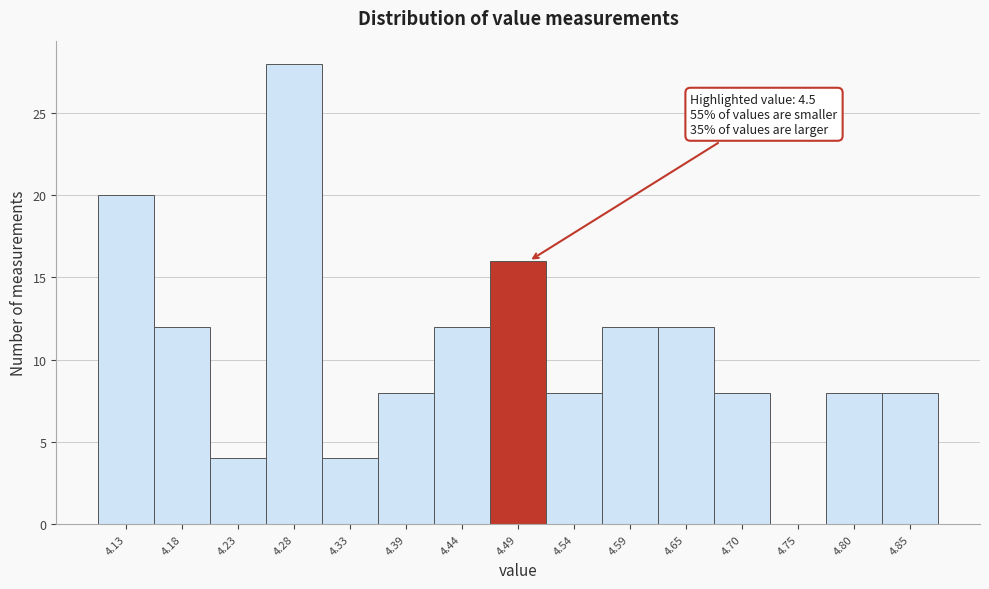

Which range on the x-axis has the tallest bar?

4.256 to 4.308